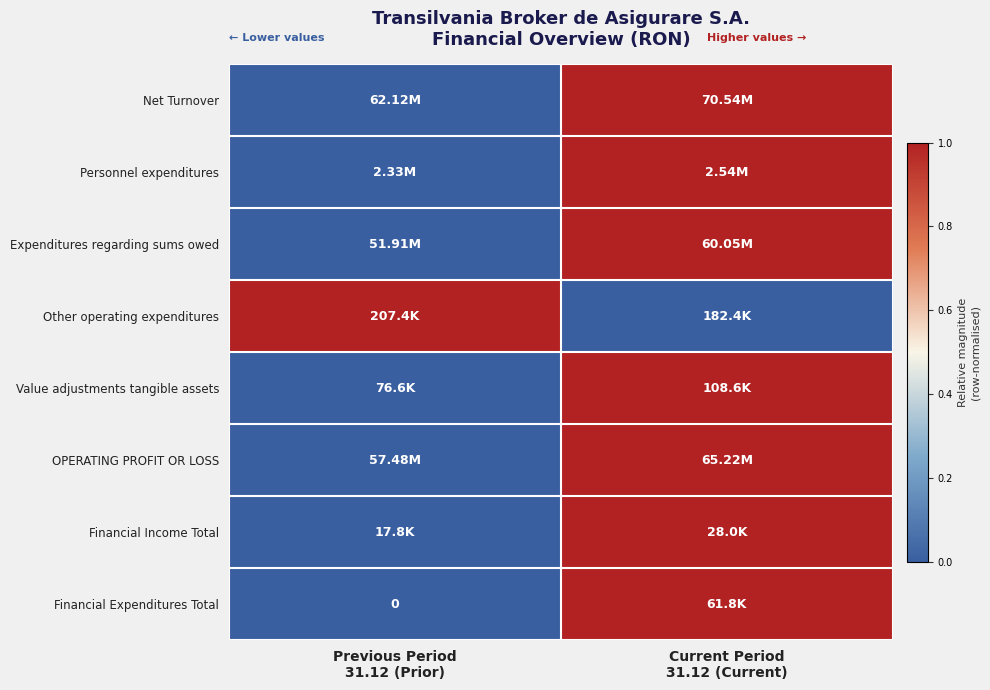

Which series has the largest total across all categories?

Net Turnover